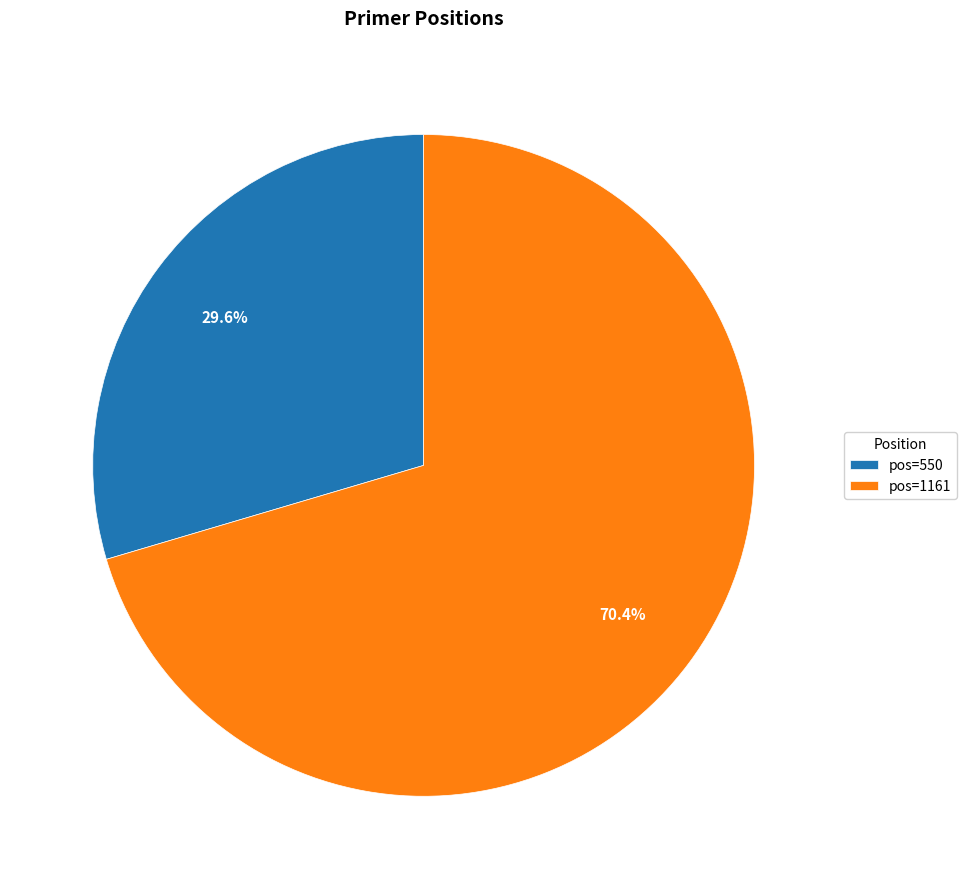

To the nearest percent, what is the difference between the largest and smallest slice percentages?

41%